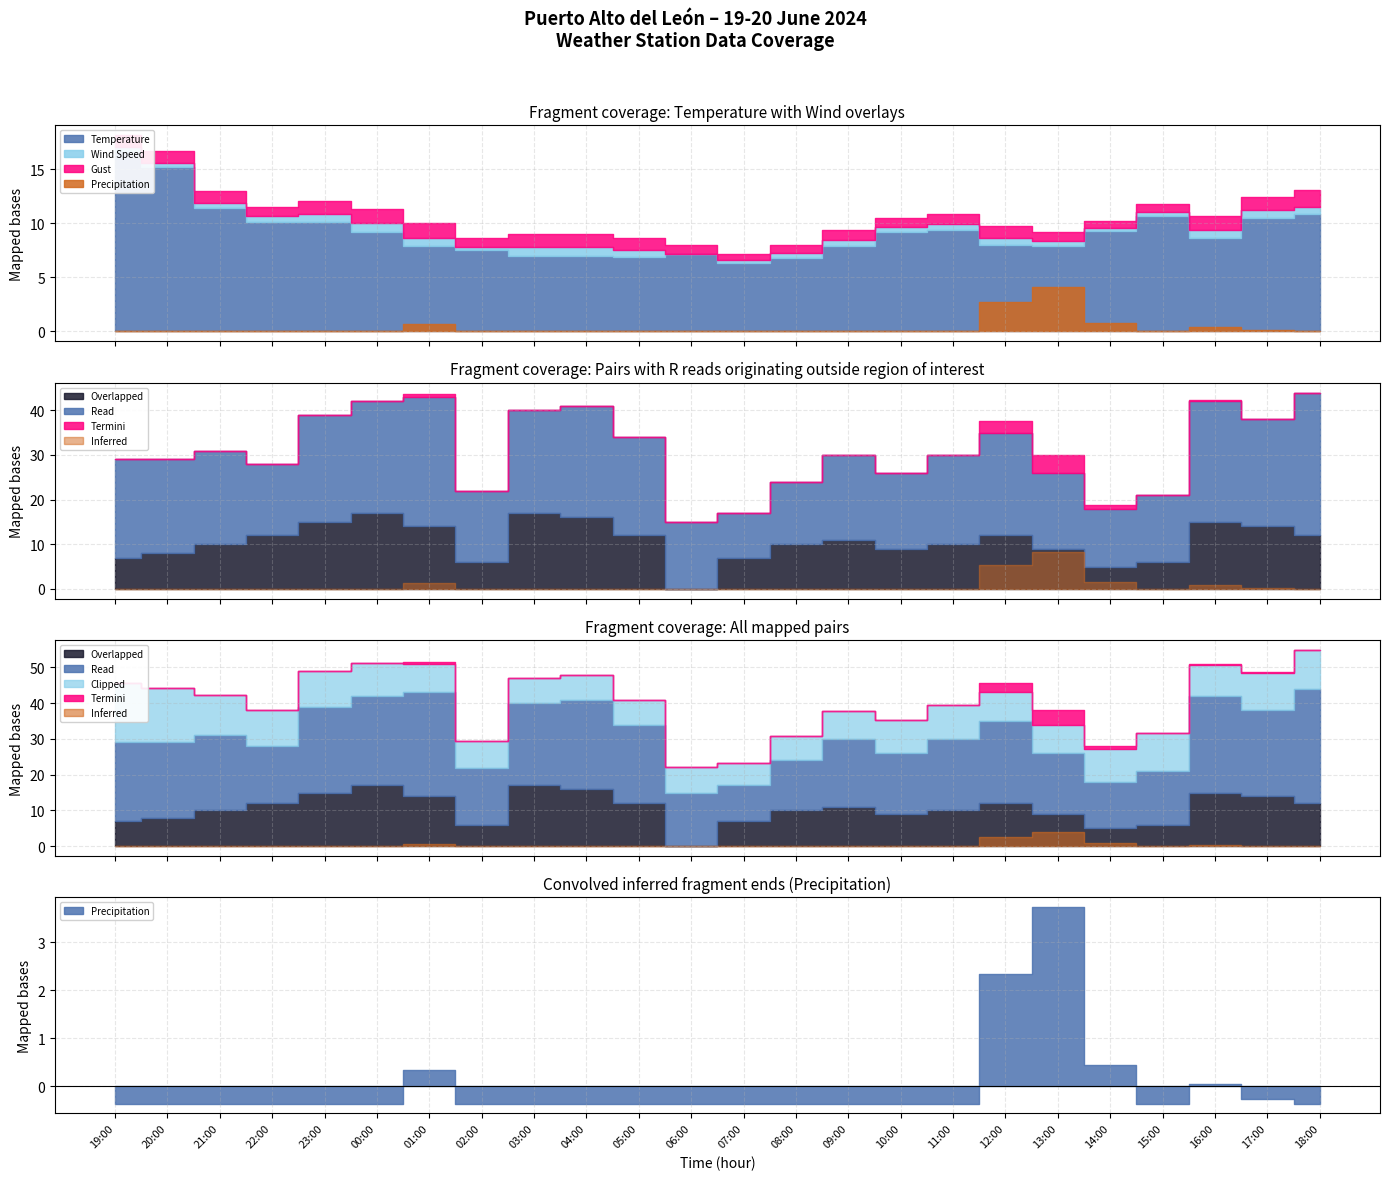

What is the total value across all series at 14:00?

127.1